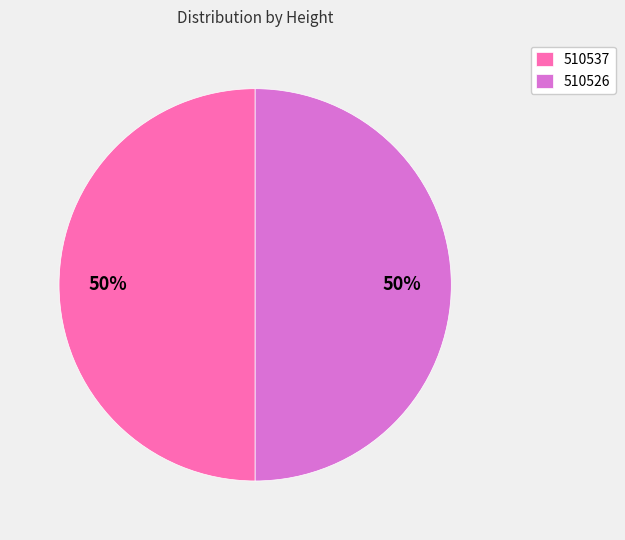

How many segments does this pie chart have?

2